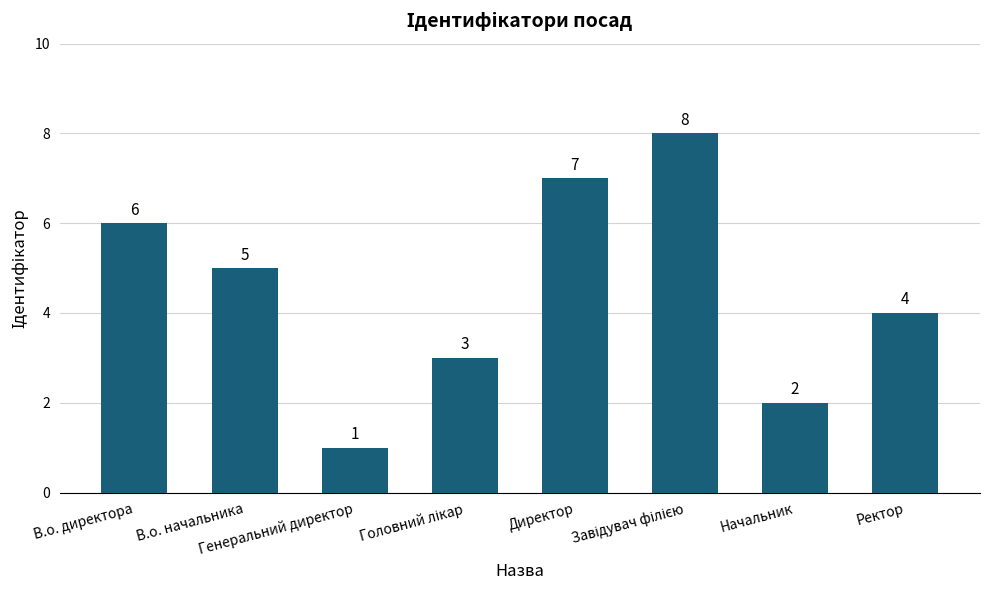

Where does the data first go above 5?

В.о. директора